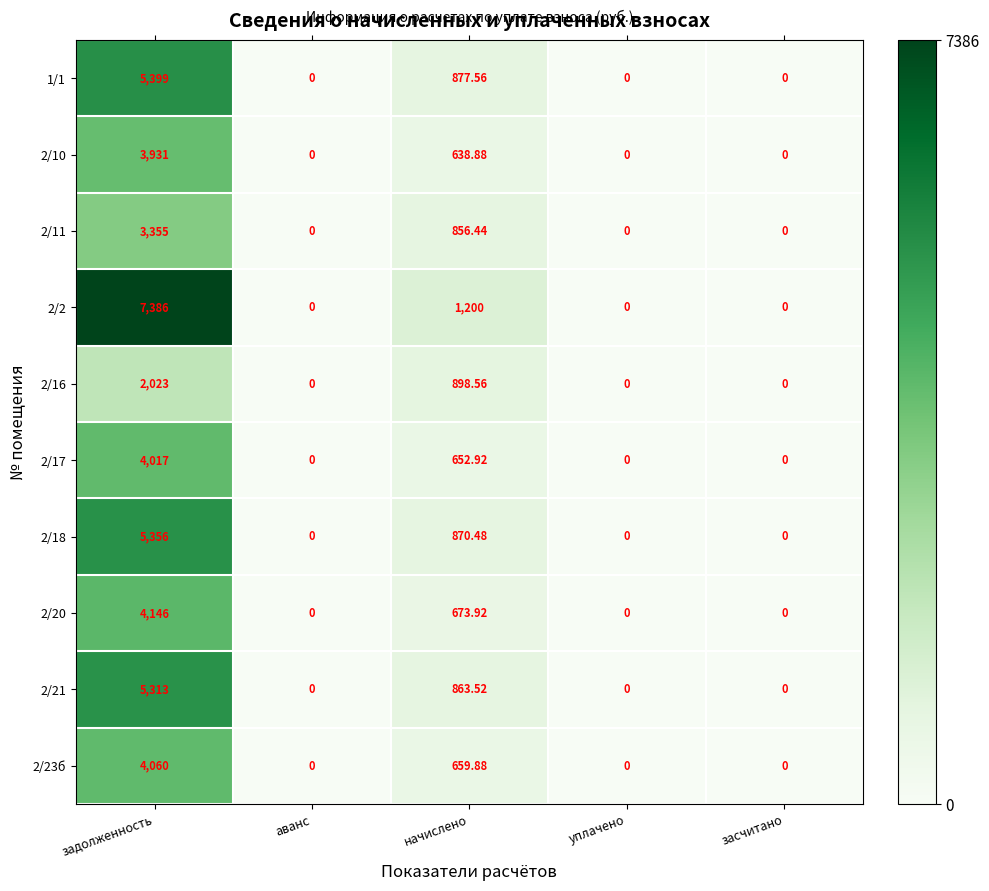

What is the total value across all series at задолженность?

44986.0